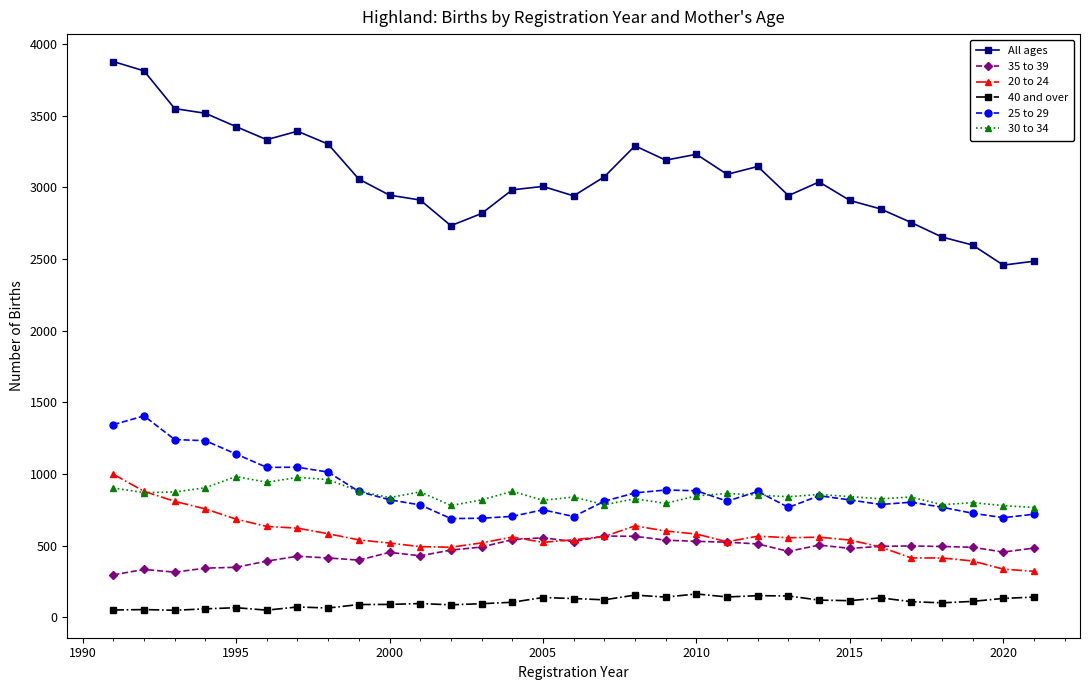

In 25 to 29, how many points are higher than both neighbors (excluding endpoints)?

7